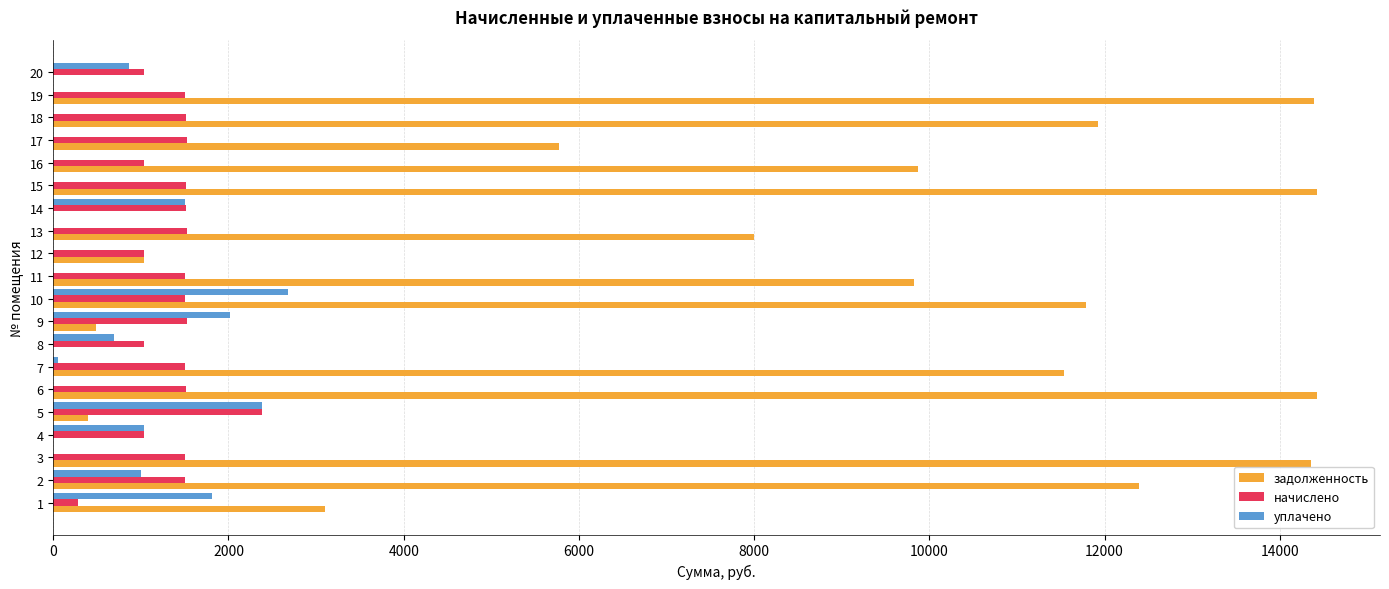

What is the sum of all задолженность values?

143722.3